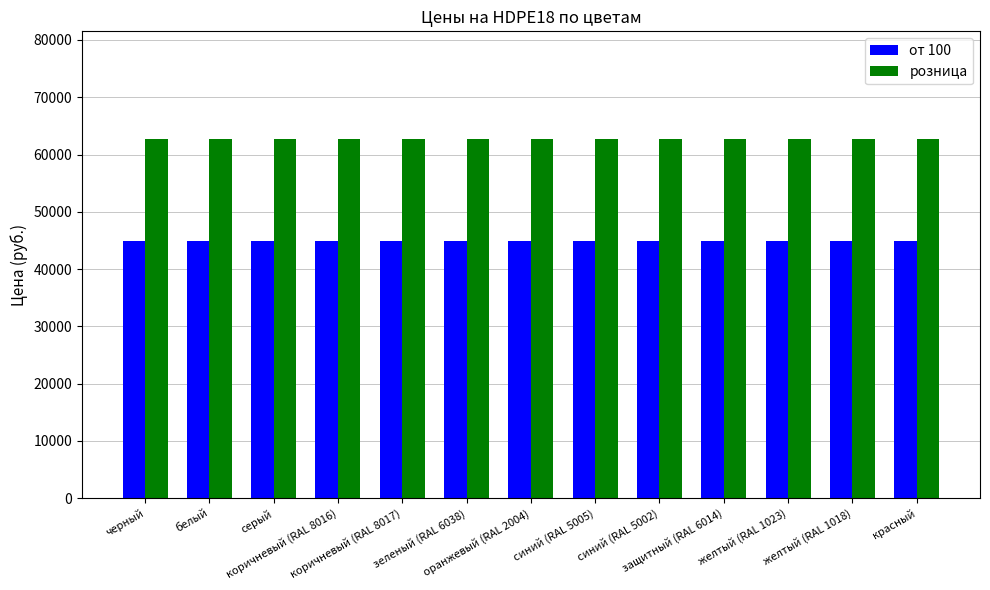

Rank the series by their average value, from highest to lowest.

розница, от 100